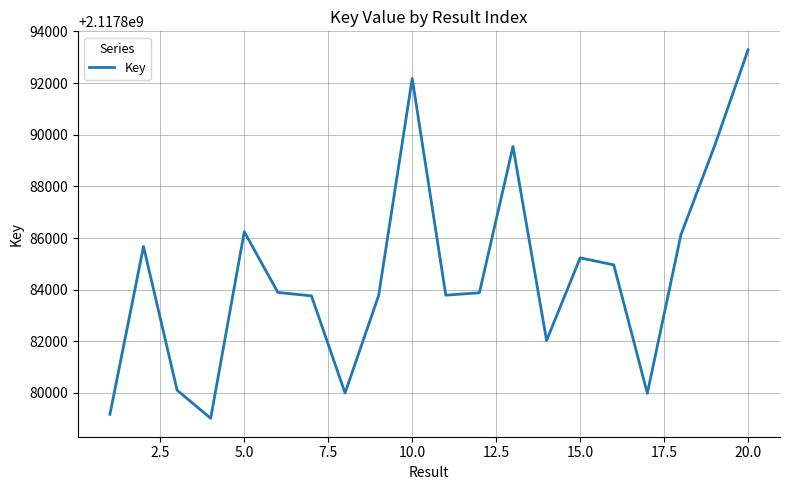

What is the maximum value shown in the chart?

2117893289